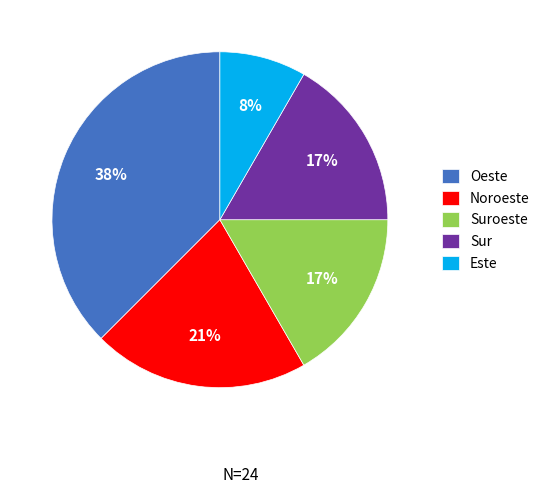

What is the ratio of the value at Oeste to the value at Sur?

2.2